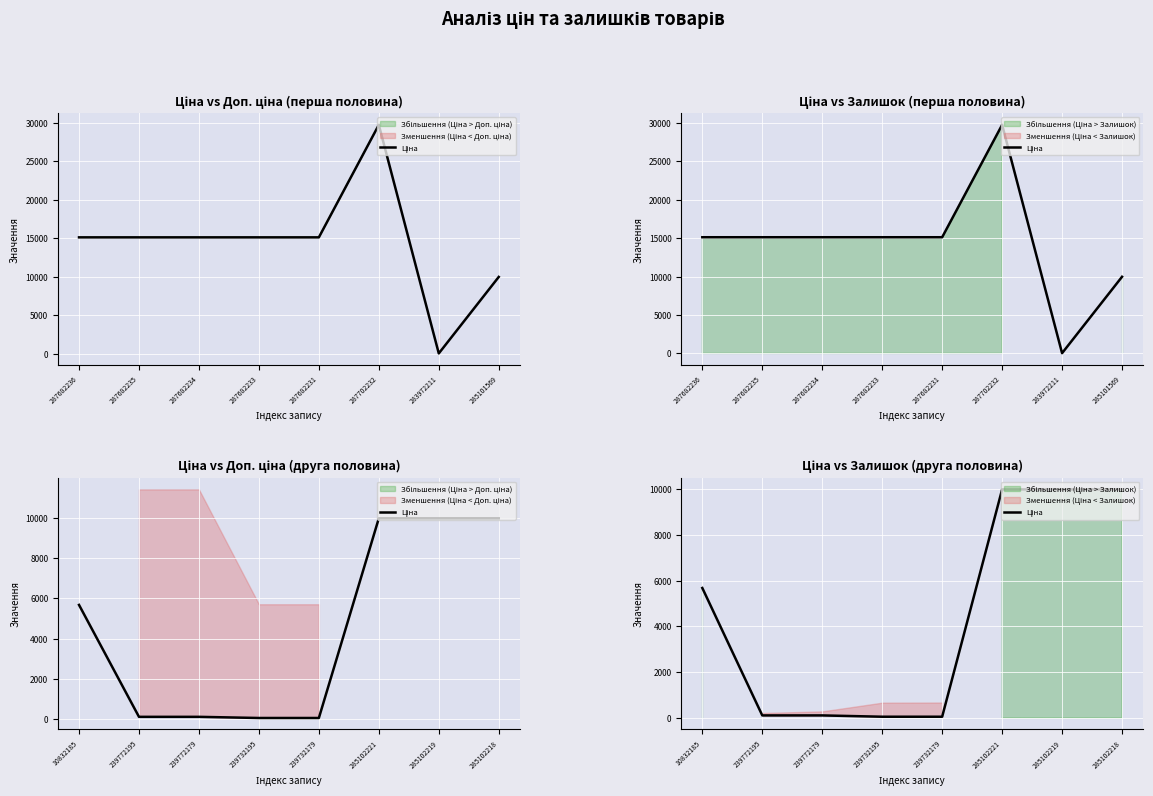

Count the number of values greater than 5673.

4